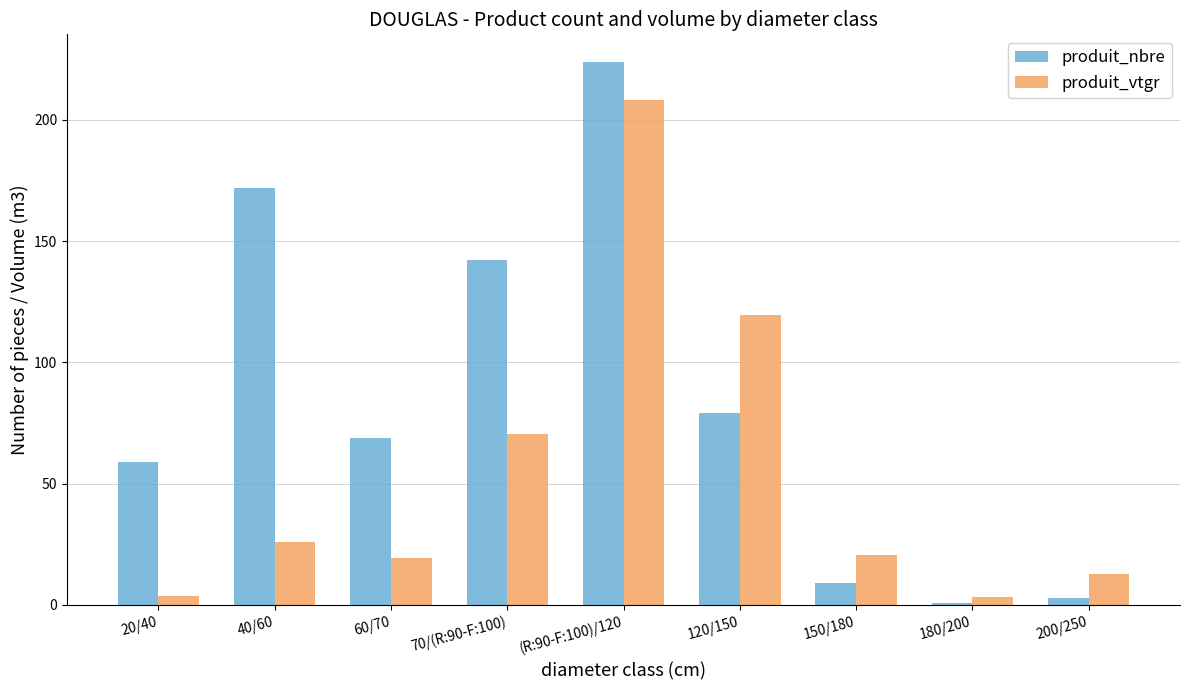

List the series in order of their overall mean, lowest first.

produit_vtgr, produit_nbre